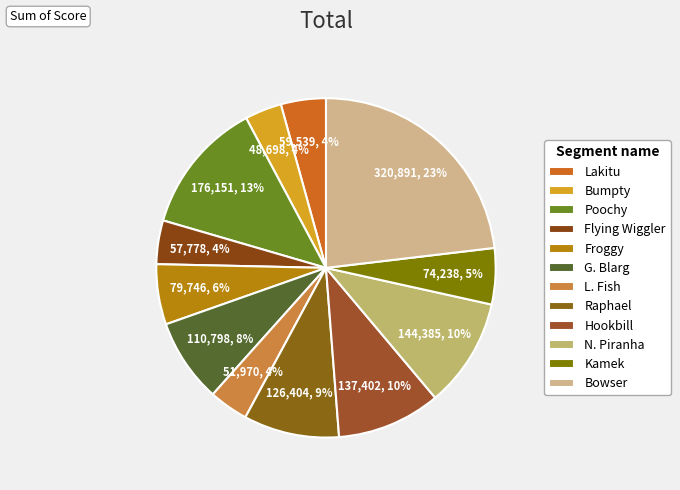

What percentage is the Froggy slice, to the nearest percent?

6%